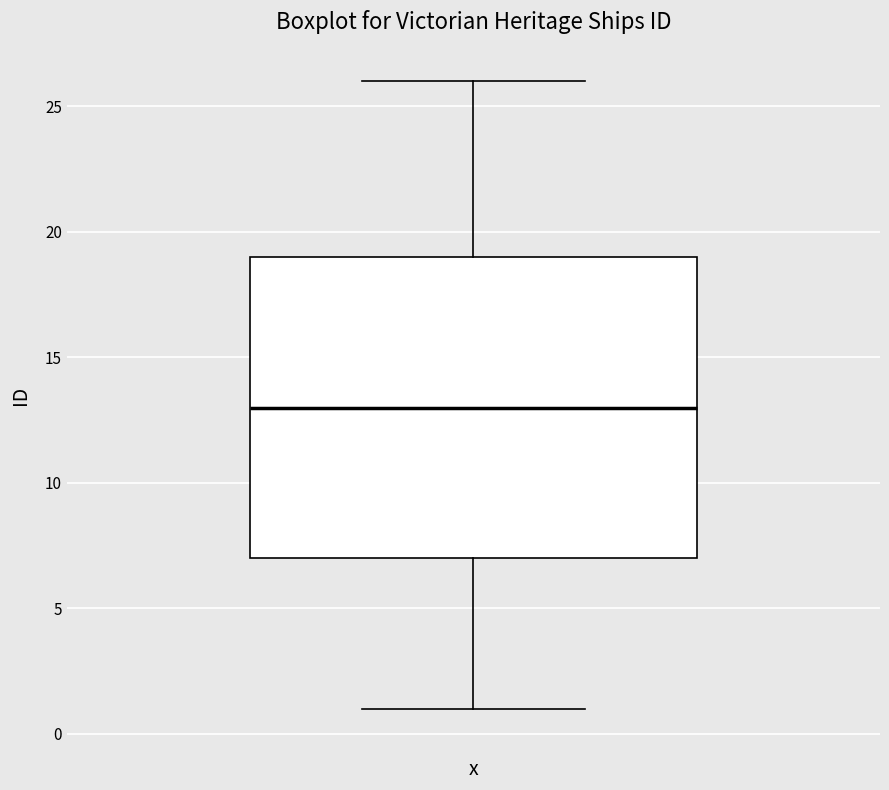

Where does the median line of the box sit on the y-axis? The values are not printed on the chart, so give them approximately, as read against the axis.

13